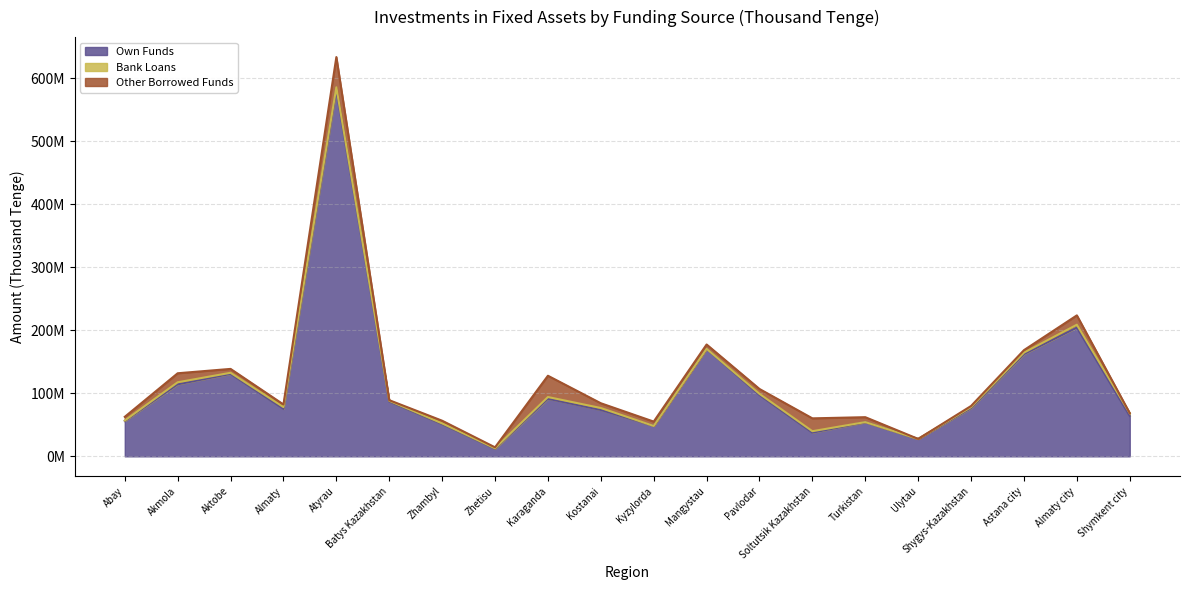

At which category does Bank Loans reach its first local valley?

Aktobe